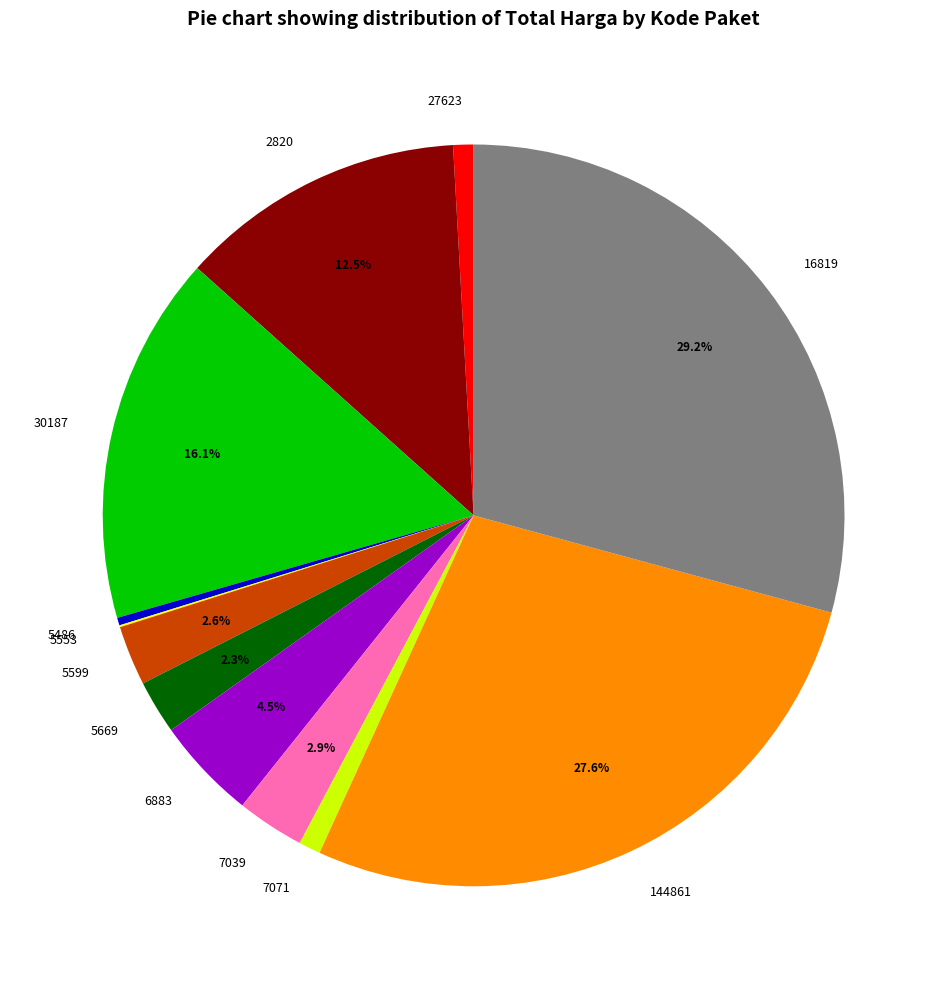

Is 5599 the majority of the pie?

No